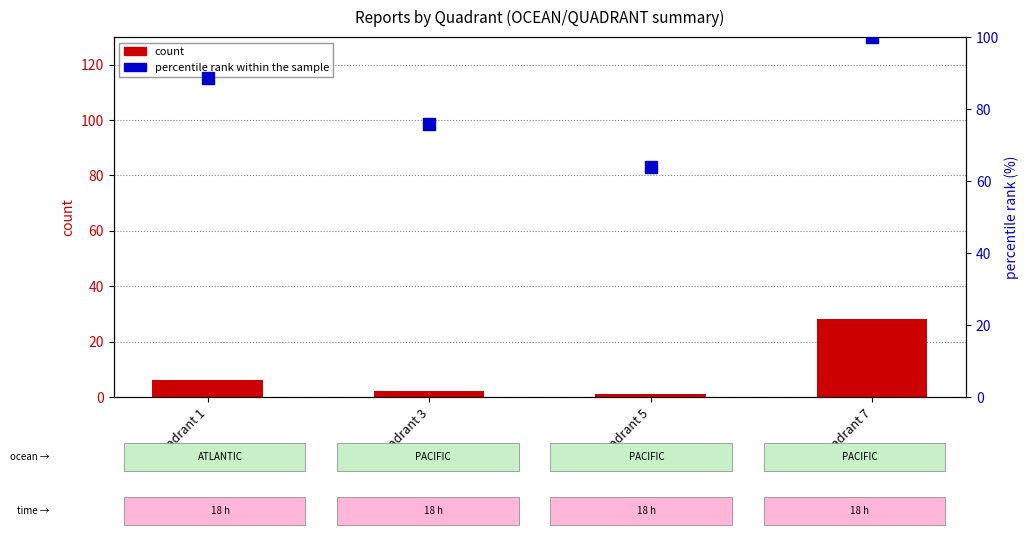

What are all the series names shown in the legend?

count, percentile rank within the sample